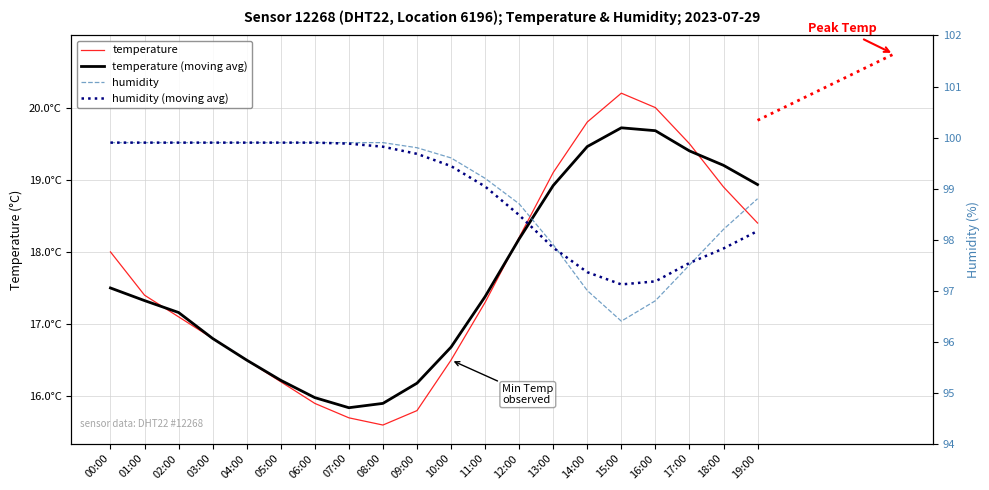

Rank the categories by humidity value from highest to lowest.

00:00, 01:00, 02:00, 03:00, 04:00, 05:00, 06:00, 07:00, 08:00, 09:00, 10:00, 11:00, 19:00, 12:00, 18:00, 13:00, 17:00, 14:00, 16:00, 15:00